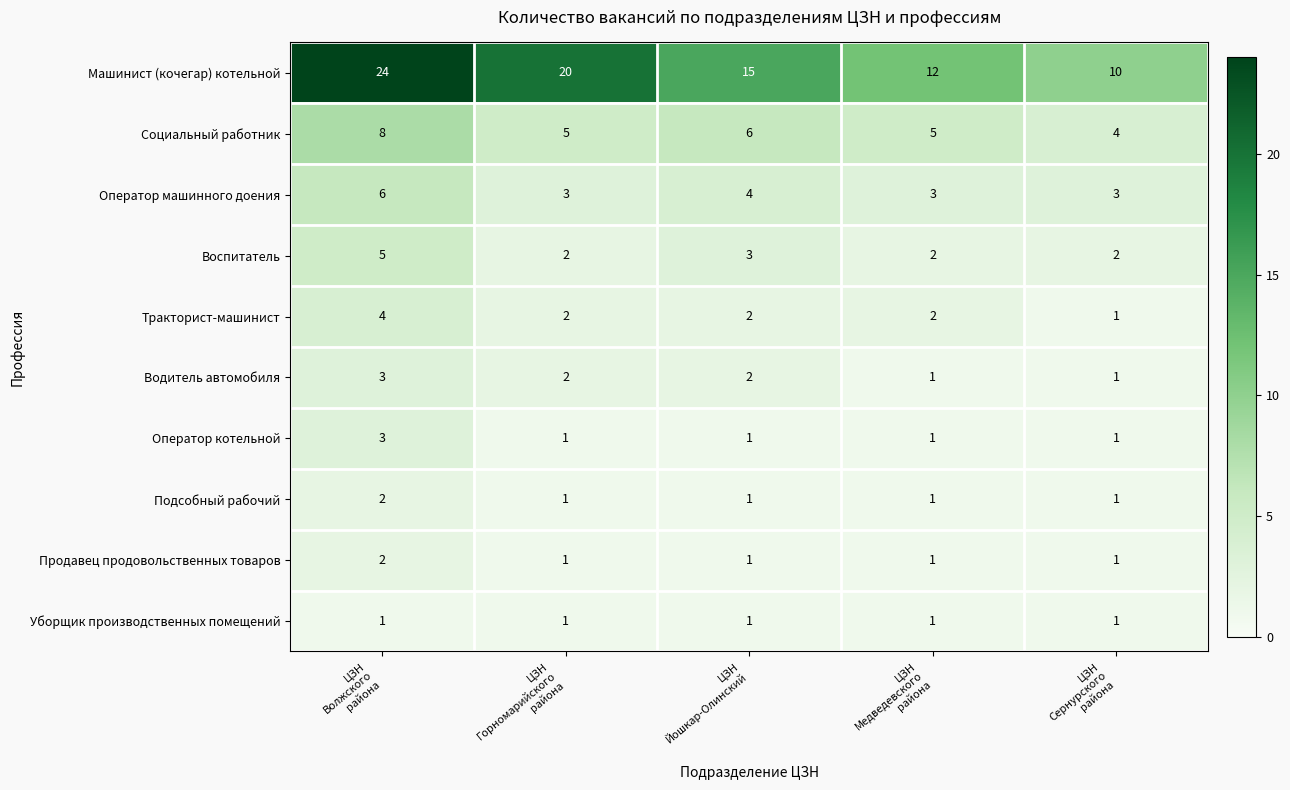

Which series has the largest range (max minus min)?

Машинист (кочегар) котельной